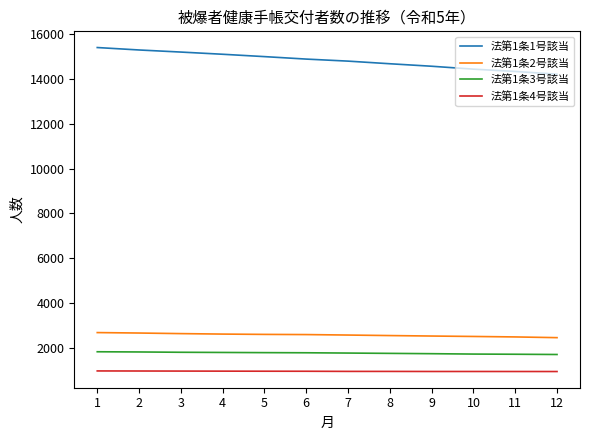

What is the difference between the second highest and minimum values in the 法第1条3号該当 series?

113